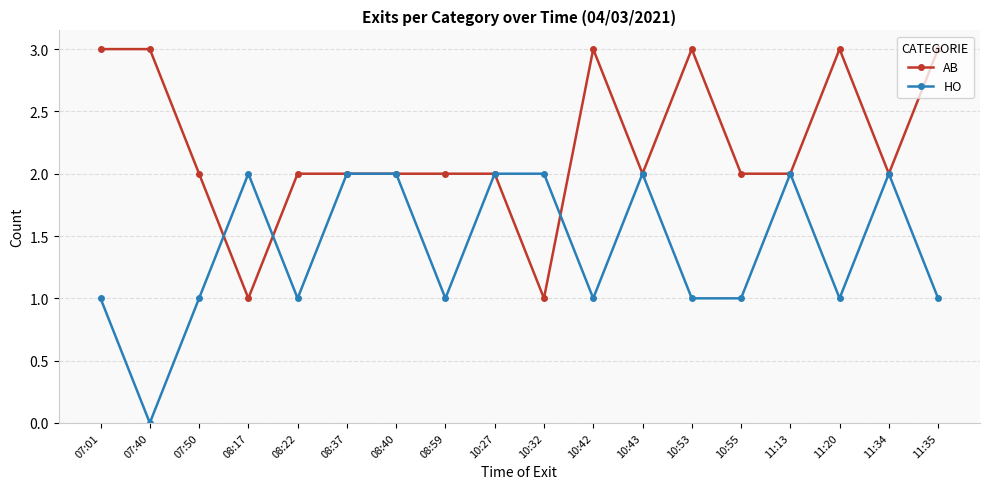

True or false: AB has more than 2 points higher than both neighbors.

True